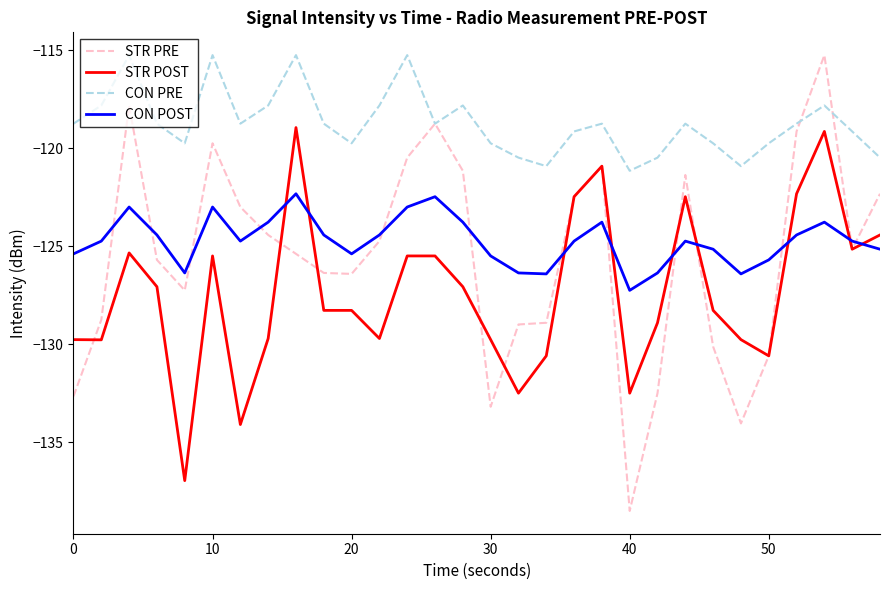

Which series has the largest total across all categories?

CON PRE